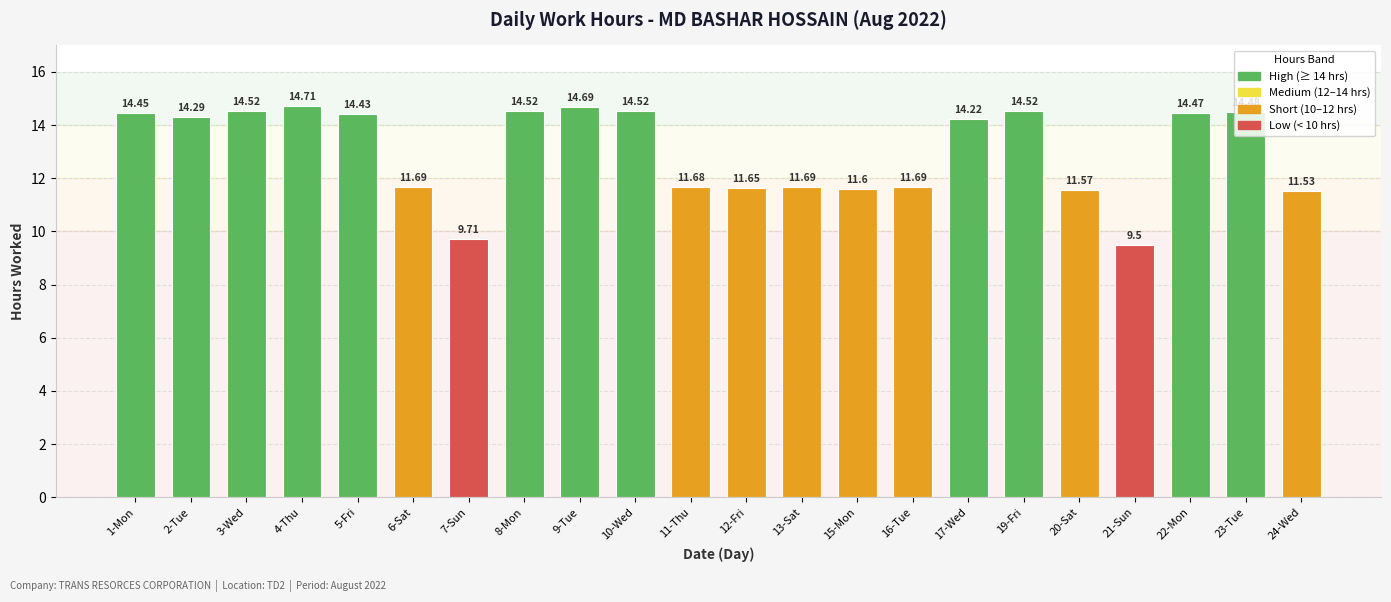

What is the maximum value shown in the chart?

14.7